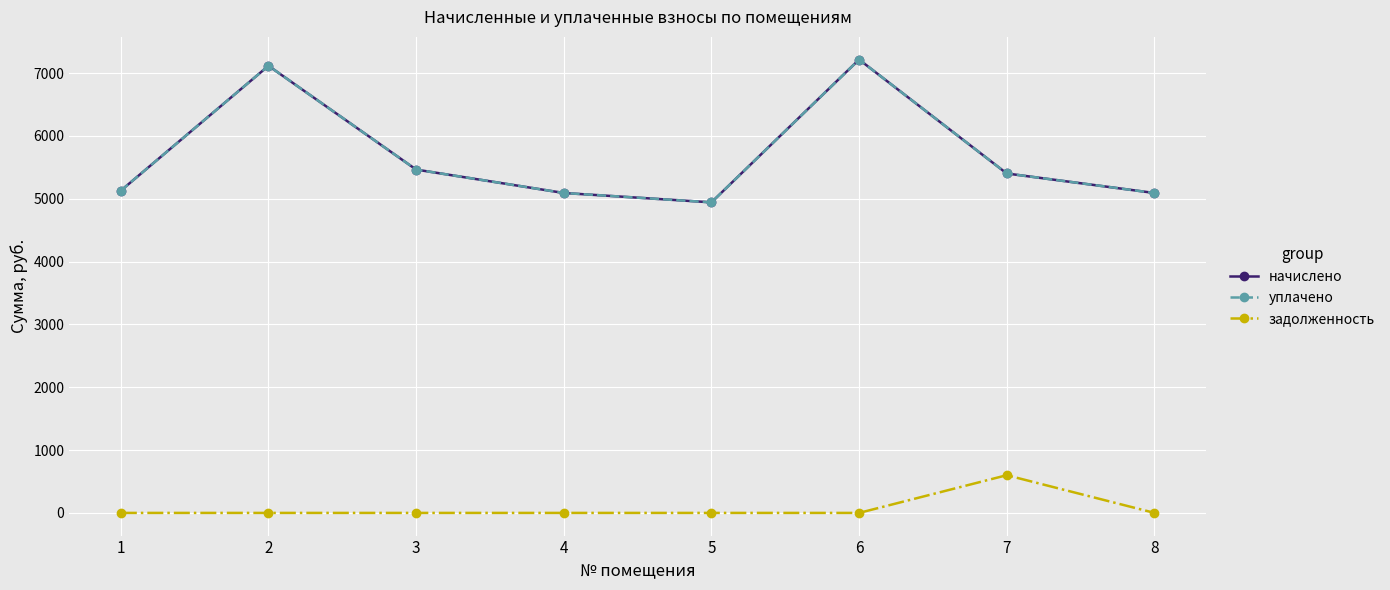

What is the sum of the уплачено values at 3 and 7?

10867.5